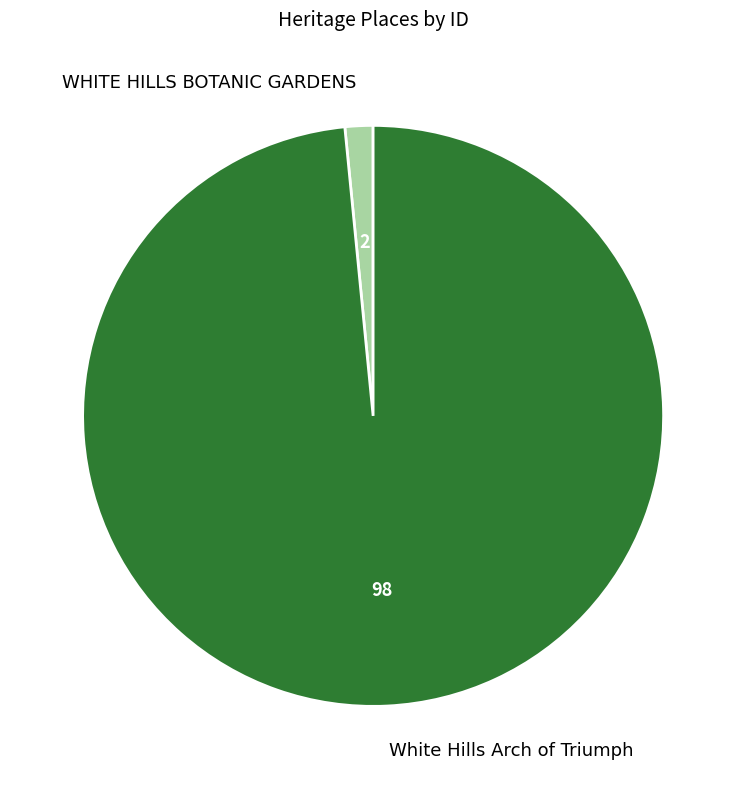

Which has a higher value, WHITE HILLS BOTANIC GARDENS or White Hills Arch of Triumph?

White Hills Arch of Triumph